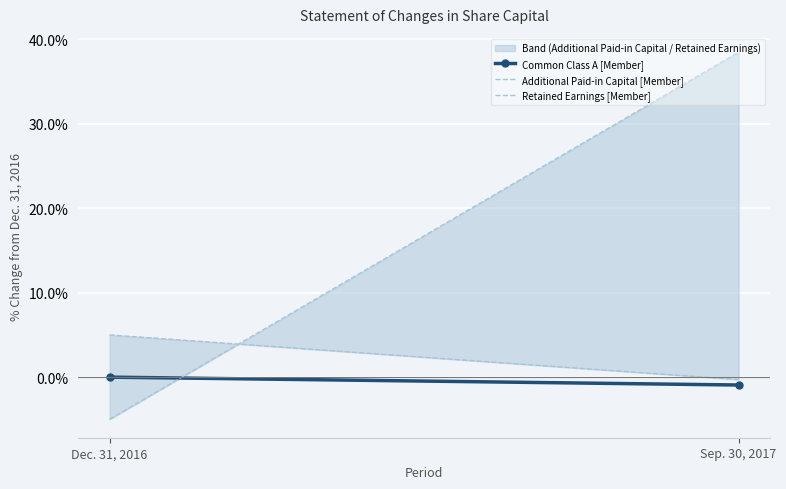

How many data points does each series have?

2